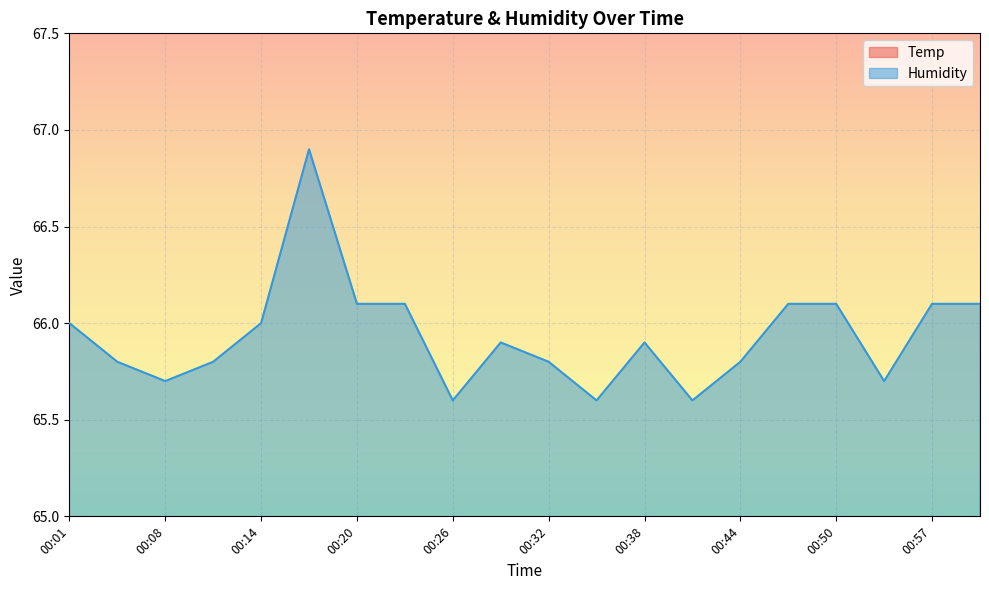

What position from the left is 00:38?

13